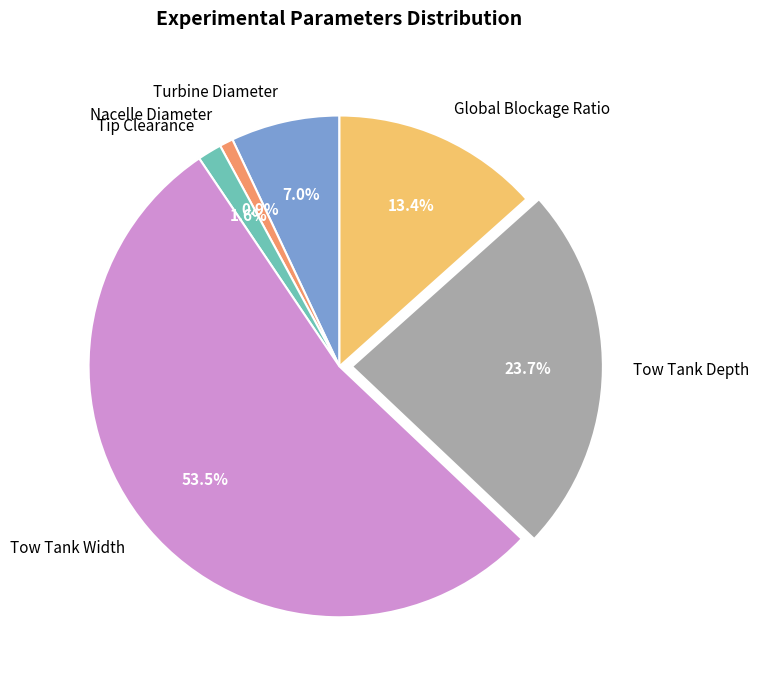

Which category has the smallest portion of the pie?

Nacelle Diameter